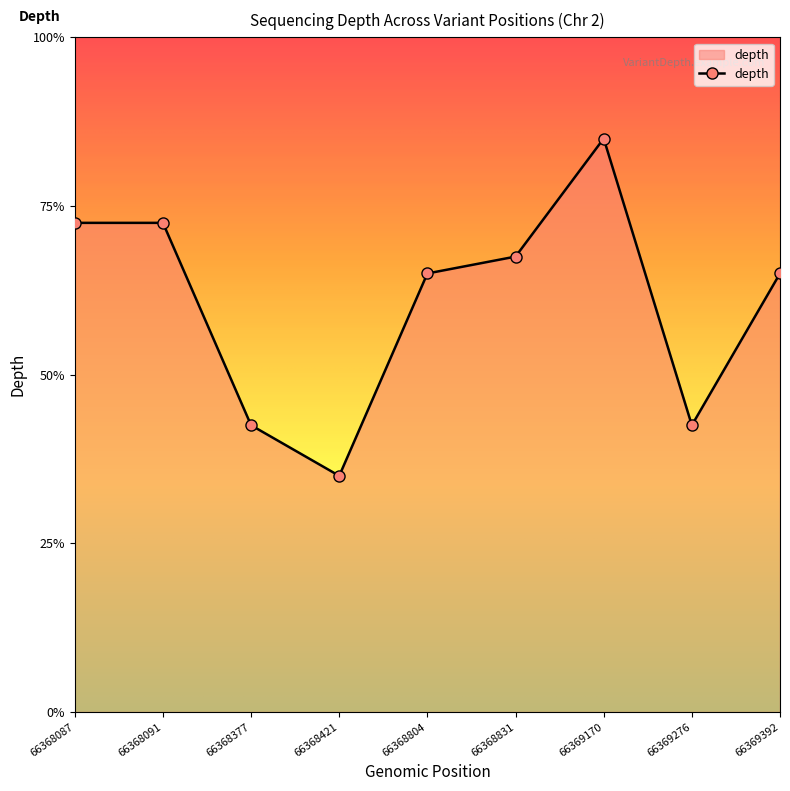

Where does the data first go above 26?

66368087